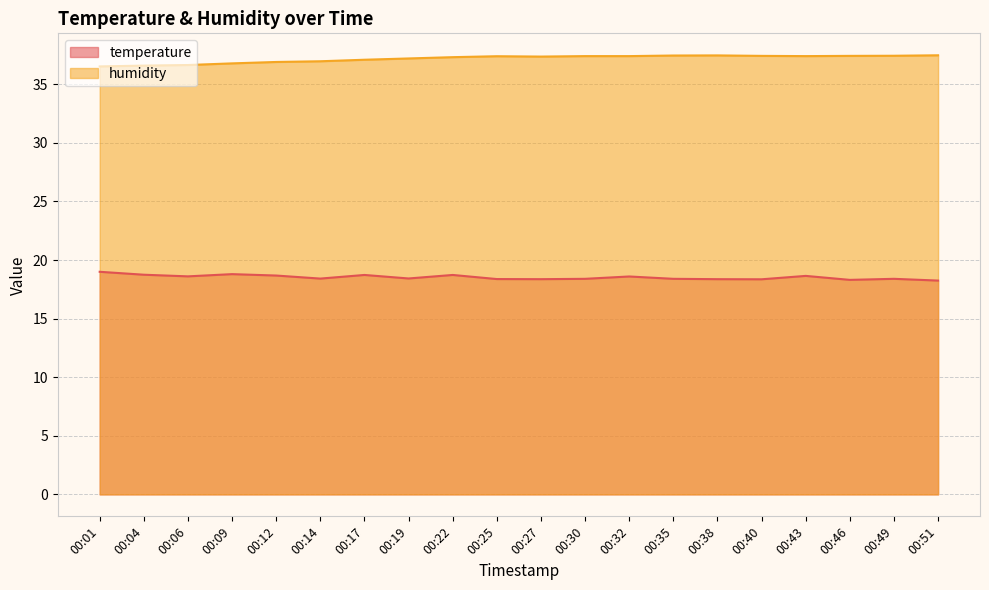

How many interior local peaks does the temperature series have?

6